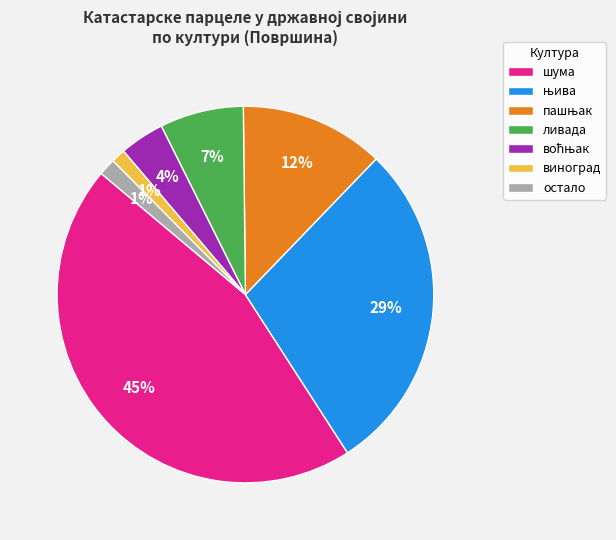

Which category has the biggest portion of the pie?

шума